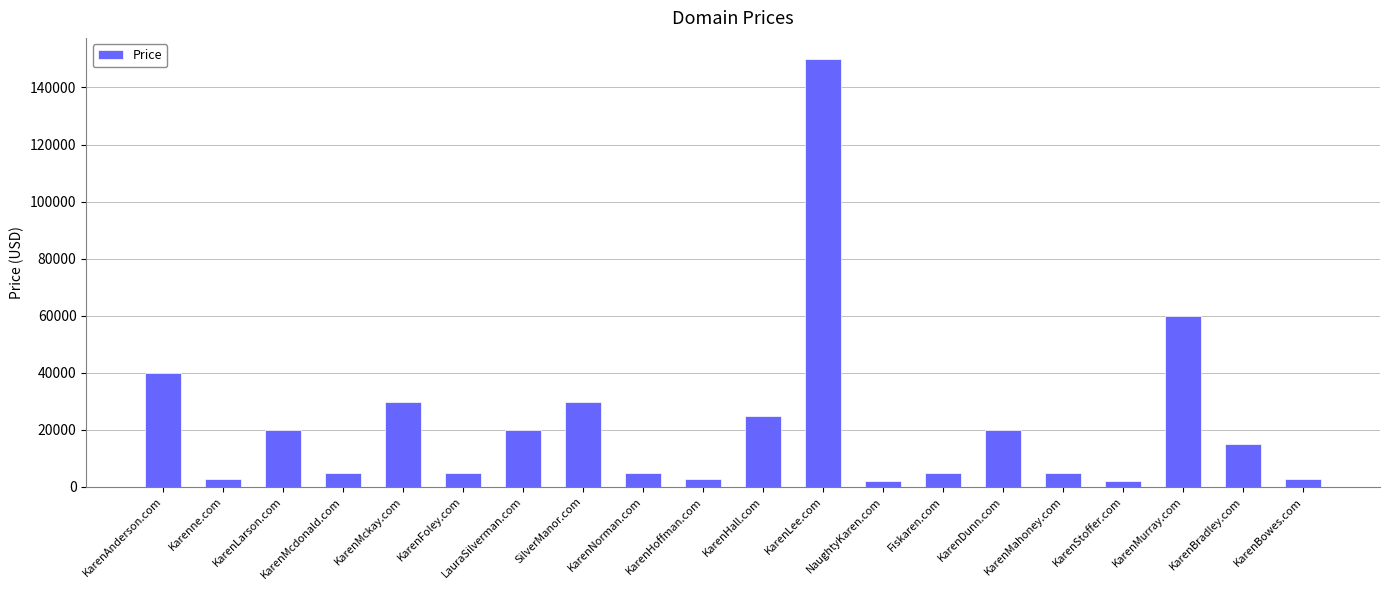

What is the maximum value shown in the chart?

149888